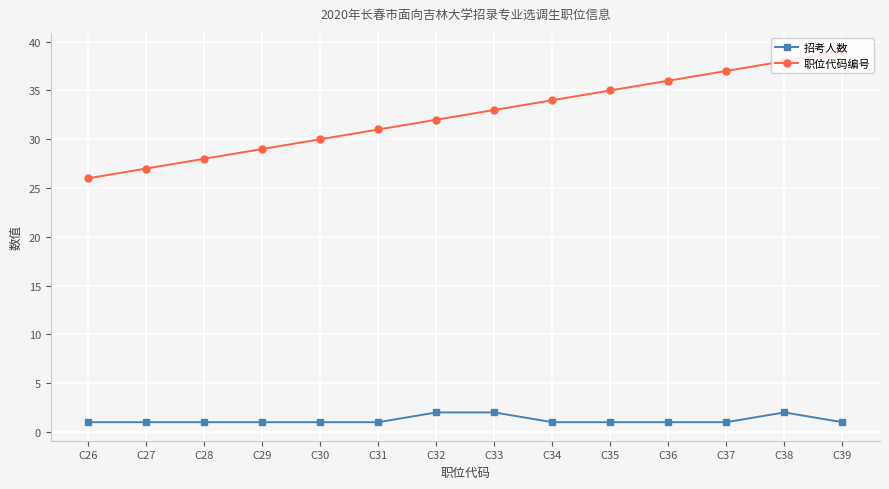

At how many categories does at least one series exceed 8?

14